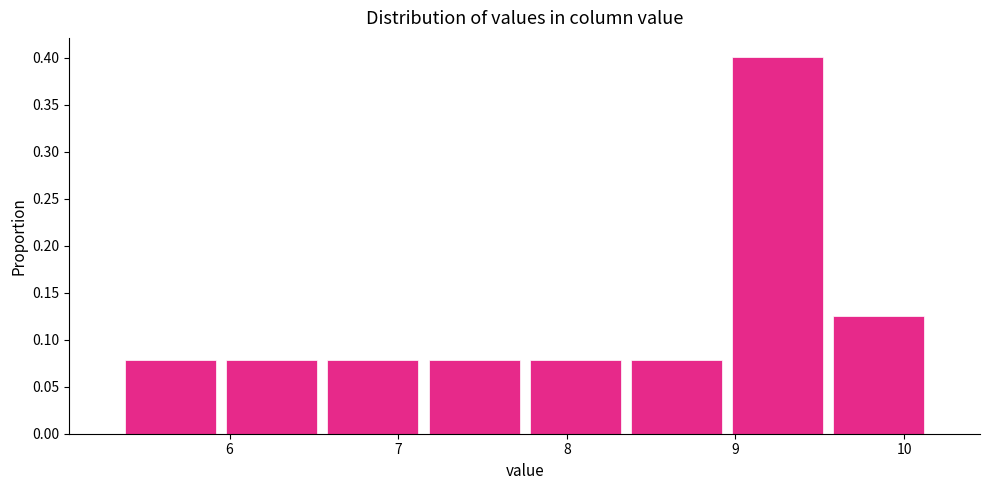

How tall is the bar that spans 8.35 to 8.95 on the x-axis? Neither the bar edges nor the heights are printed on the chart, so give them approximately, as read against the axes.

0.080